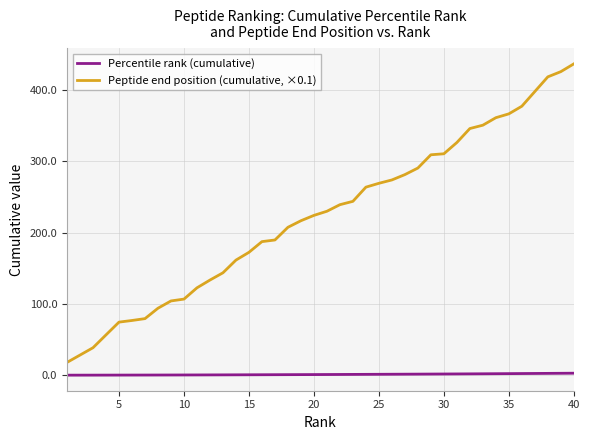

Which series has the widest spread of values?

Peptide end position (cumulative, ×0.1)